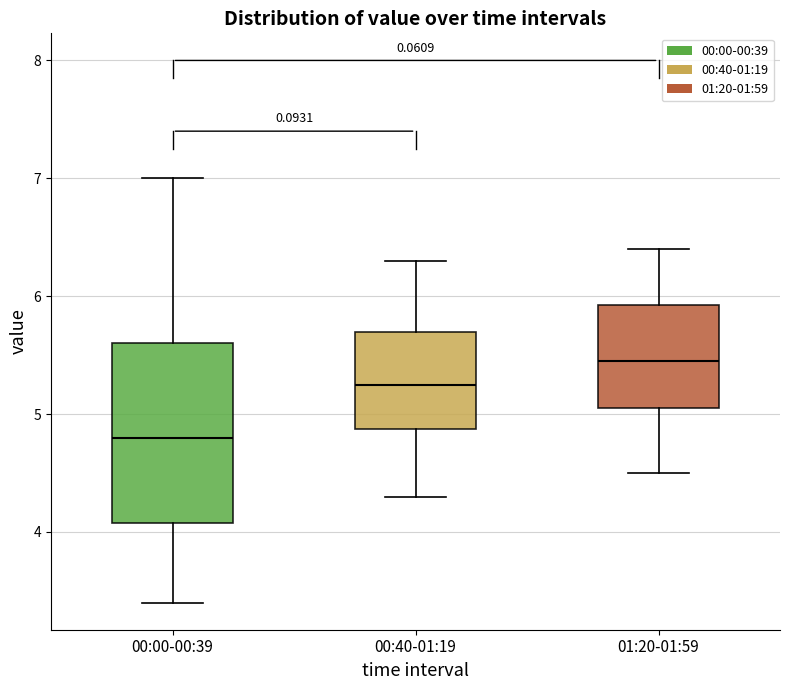

Which box's median line is the lowest?

00:00-00:39